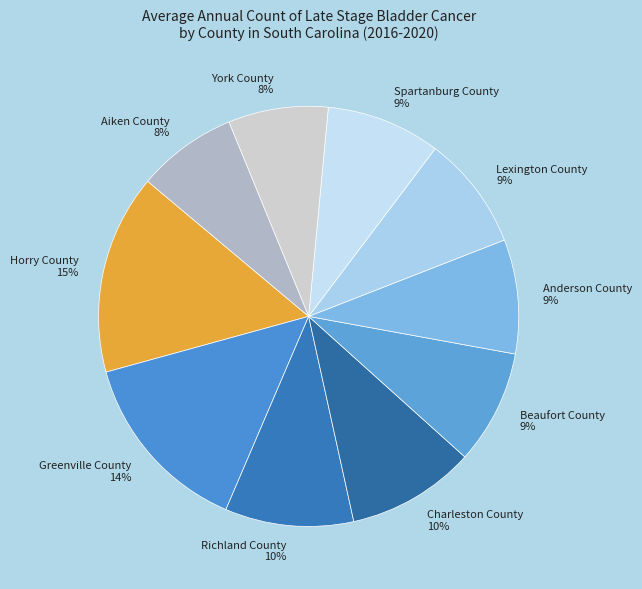

Approximately how many times larger is the value at Beaufort County compared to York County?

1.1